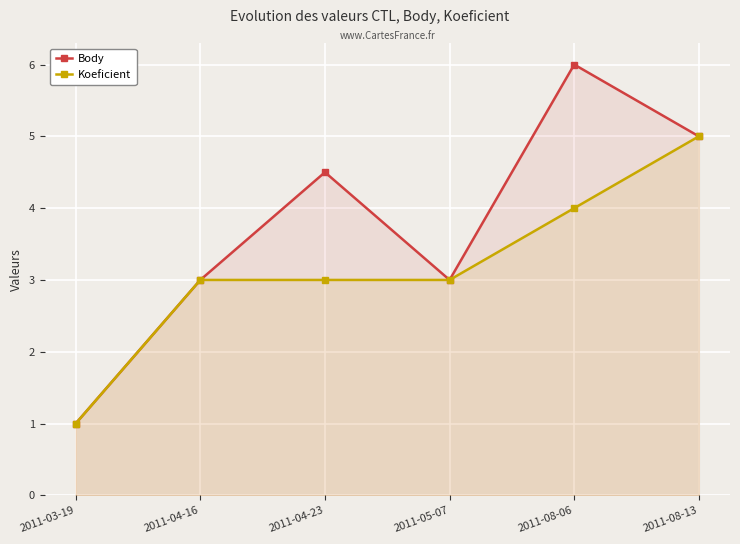

At which label does Body reach its minimum?

2011-03-19